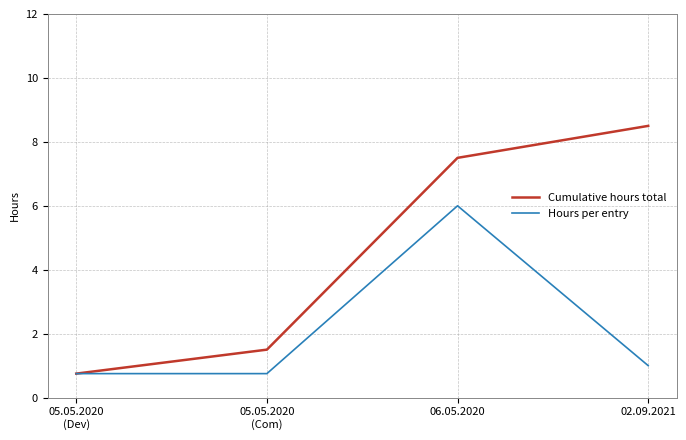

Which series has the widest spread of values?

Cumulative hours total